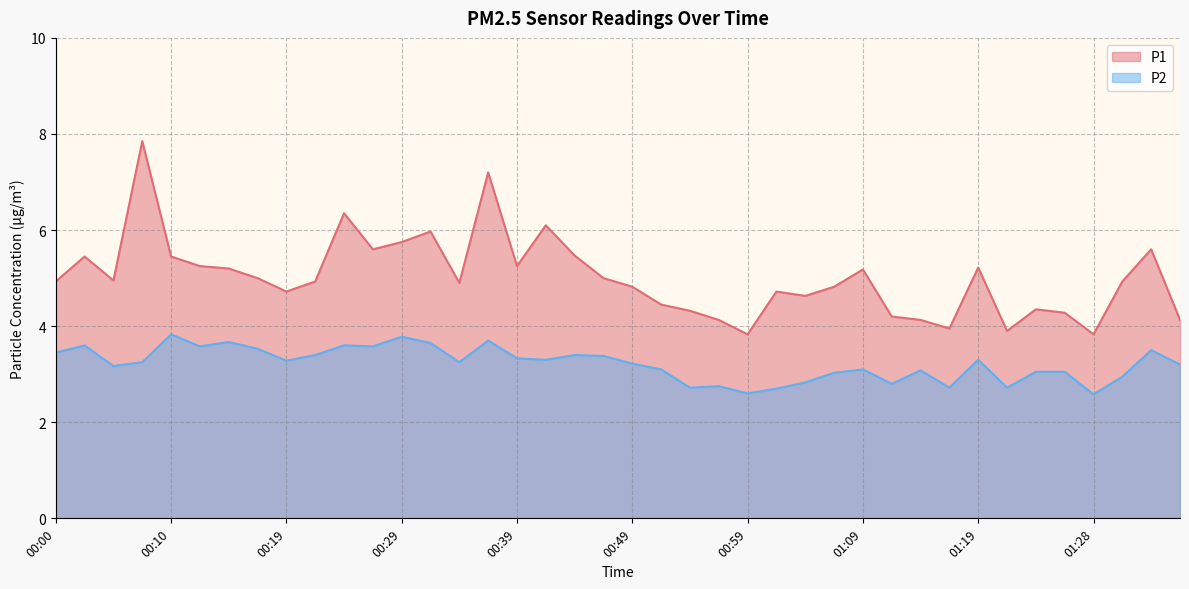

True or false: P1 and P2 cross at least once.

False